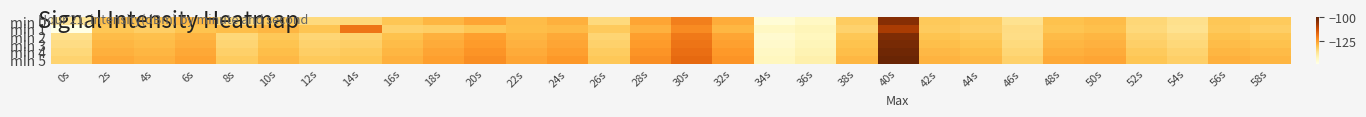

Which category has the highest value across all series?

40s